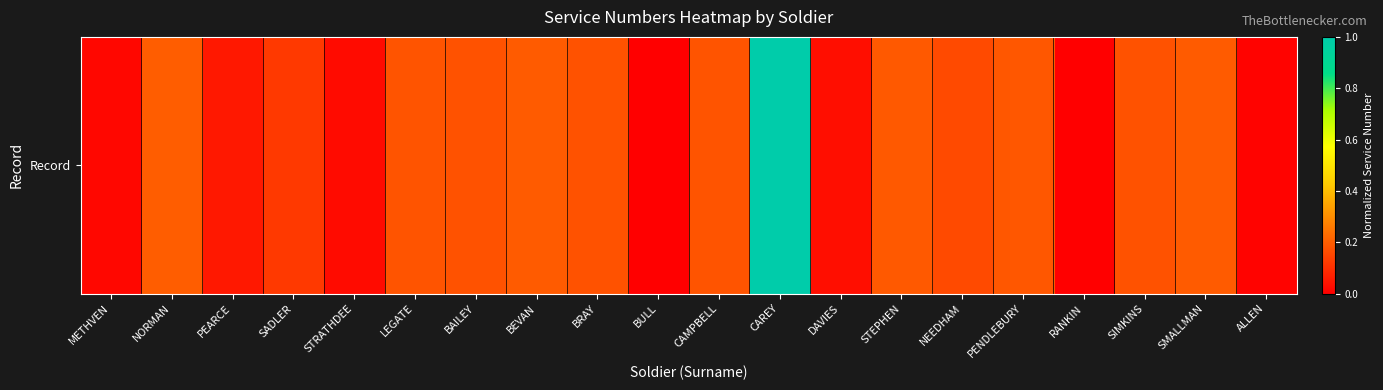

What is the maximum value shown in the chart?

1.0